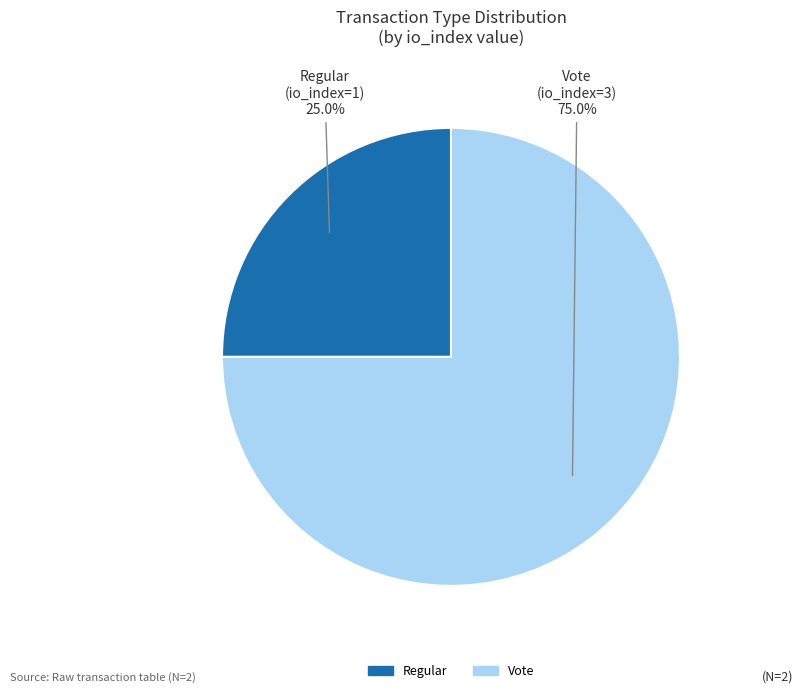

What percentage is the Vote slice, to the nearest percent?

75%